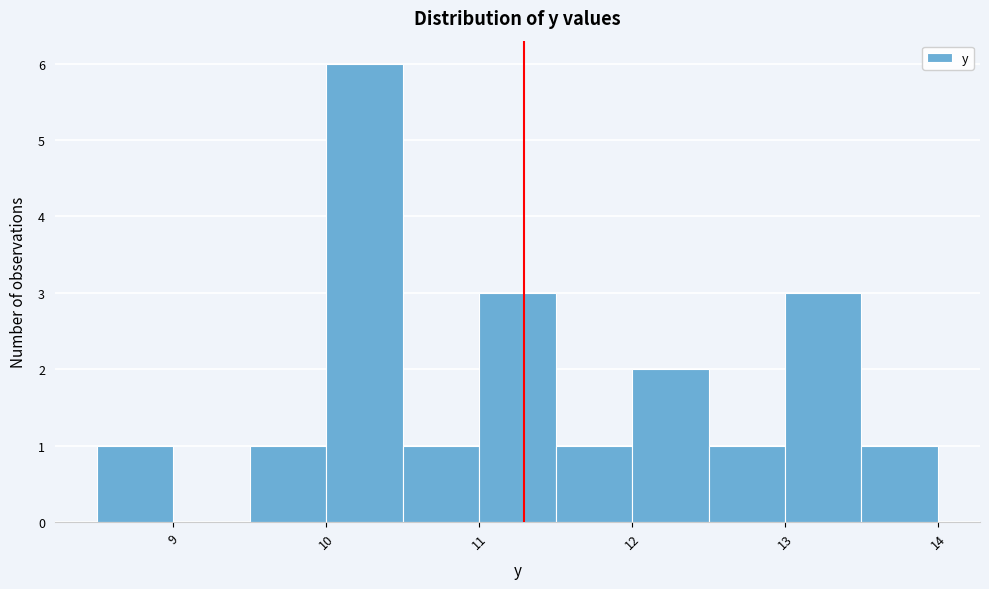

Reading left to right, list every bar in this chart as the range it spans on the x-axis followed by its height. The values are not printed on the chart, so give them approximately, as read against the axis.

8.5 to 9.0: 1
9.0 to 9.5: 0
9.5 to 10.0: 1
10.0 to 10.5: 6
10.5 to 11.0: 1
11.0 to 11.5: 3
11.5 to 12.0: 1
12.0 to 12.5: 2
12.5 to 13.0: 1
13.0 to 13.5: 3
13.5 to 14.0: 1